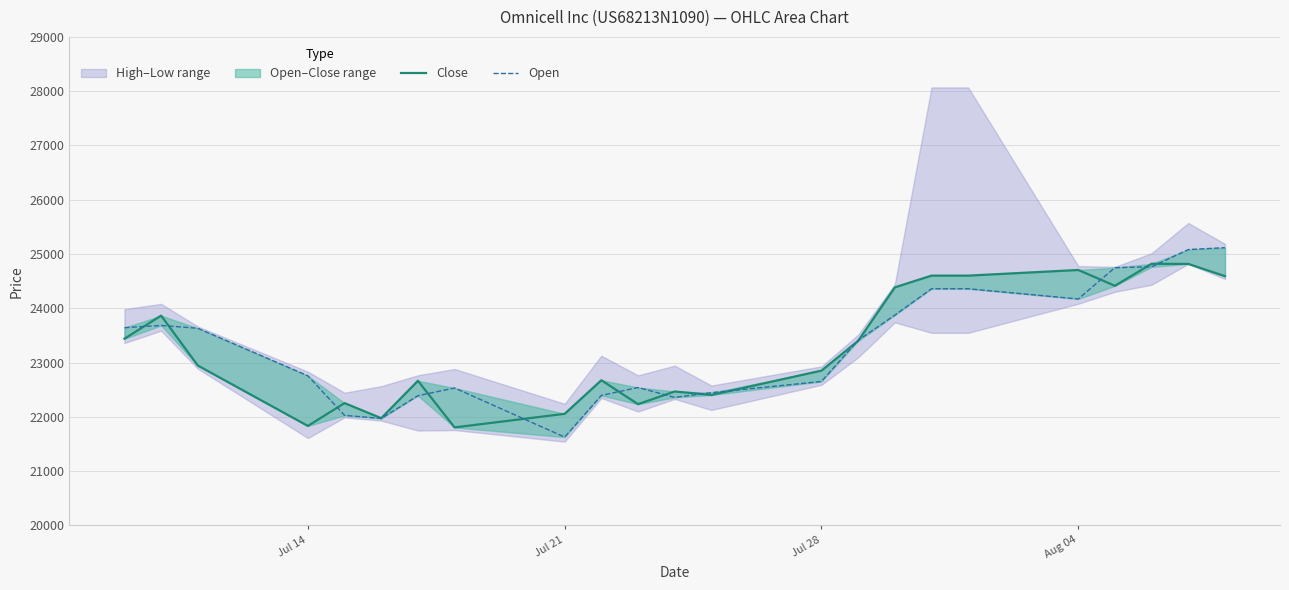

Which series has the largest total across all categories?

Open